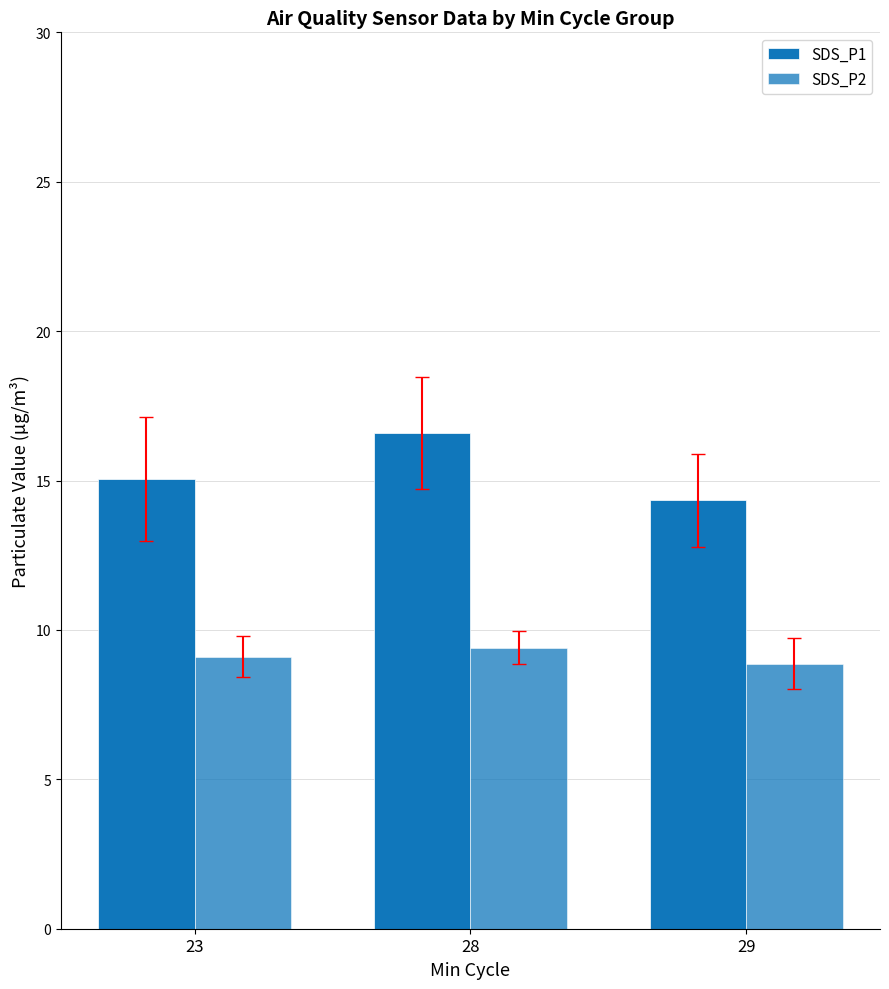

How many data points in SDS_P1 are less than 15?

1